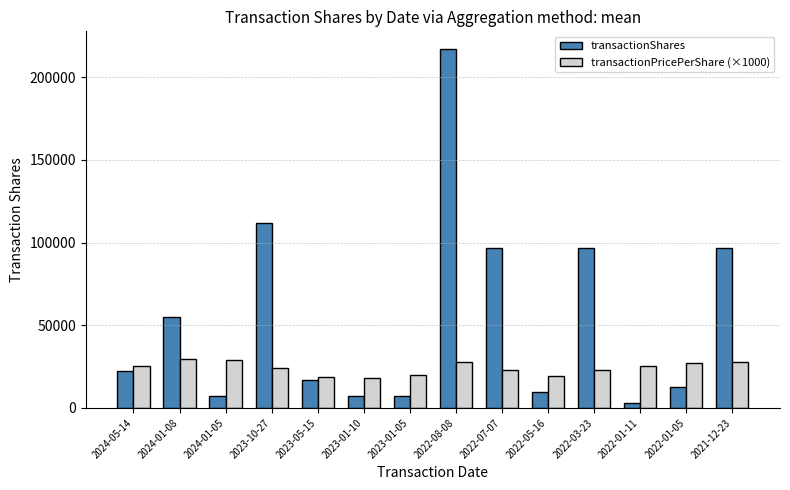

How many groups of bars are there?

14